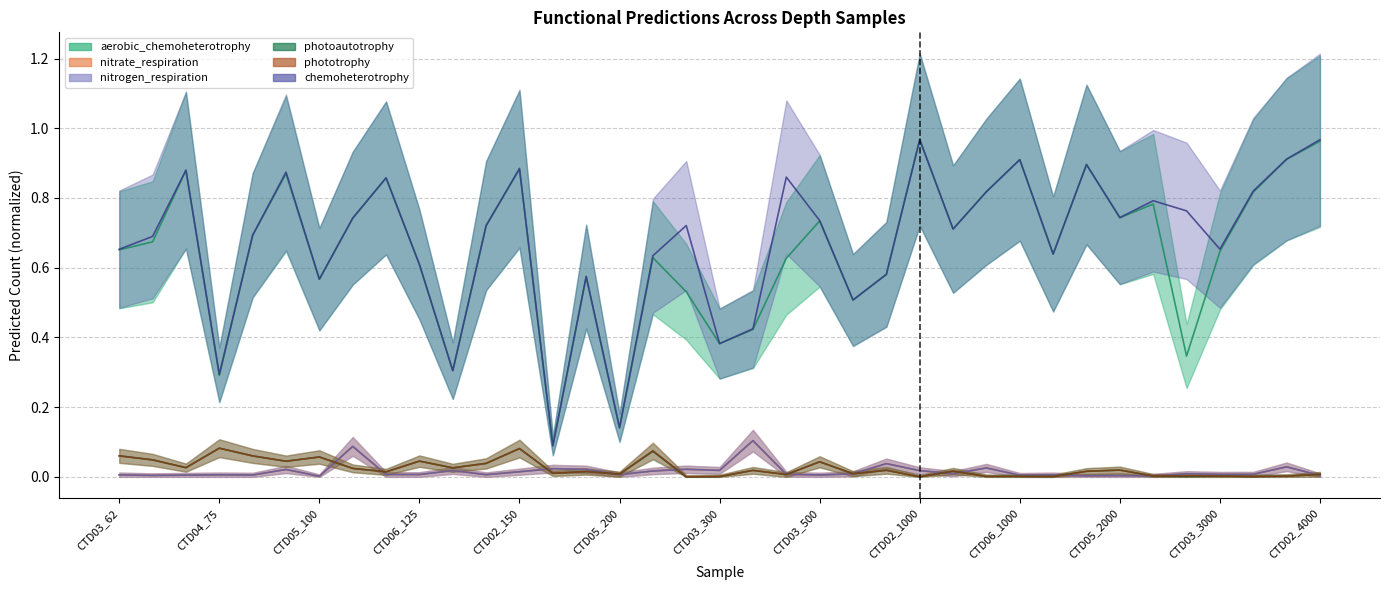

Is this an area chart (filled region under the line)?

No